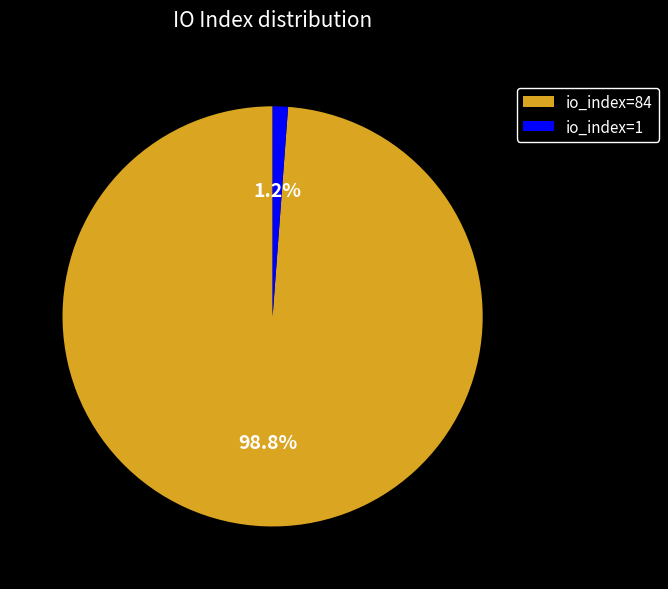

Count the number of slices in the pie.

2